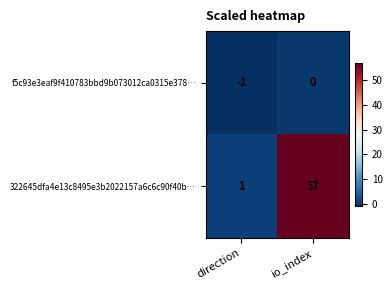

Is it true that f5c93e3eaf9f410783bbd9b073012ca0315e378… equals 0 at io_index?

True